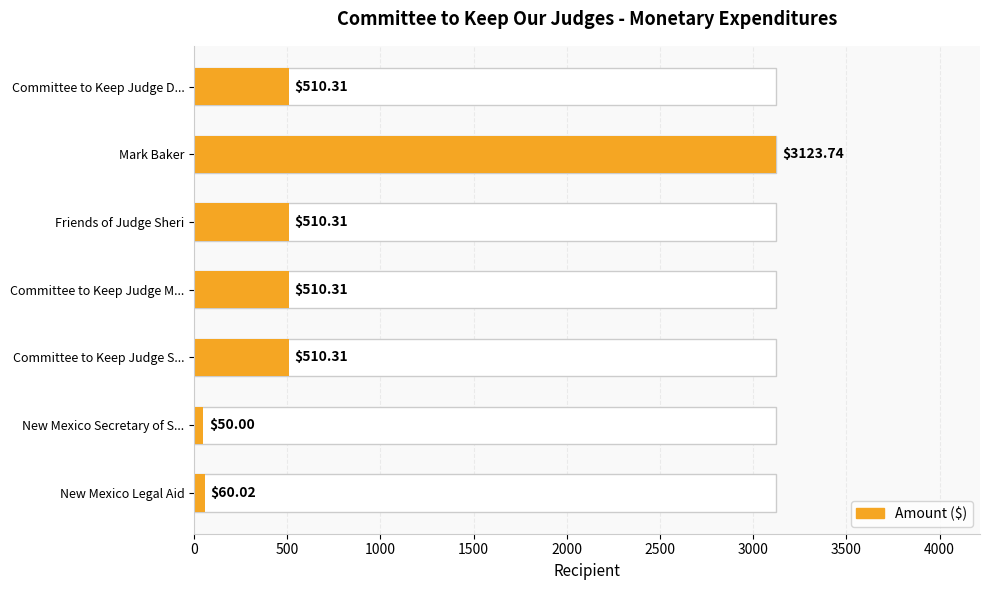

What is the value of the 6th bar from the left?

50.0